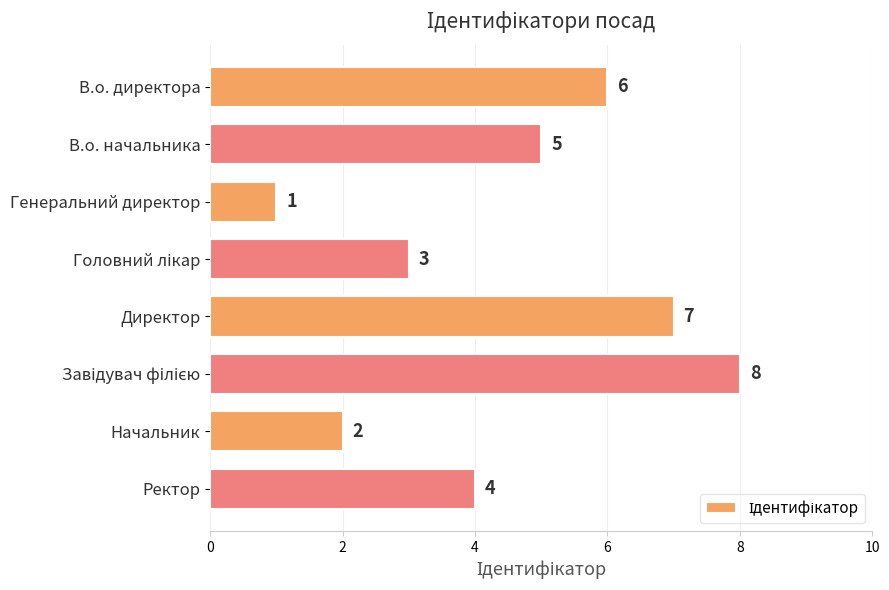

Reading top to bottom, what are all the values shown in this chart?

6	5	1	3	7	8	2	4